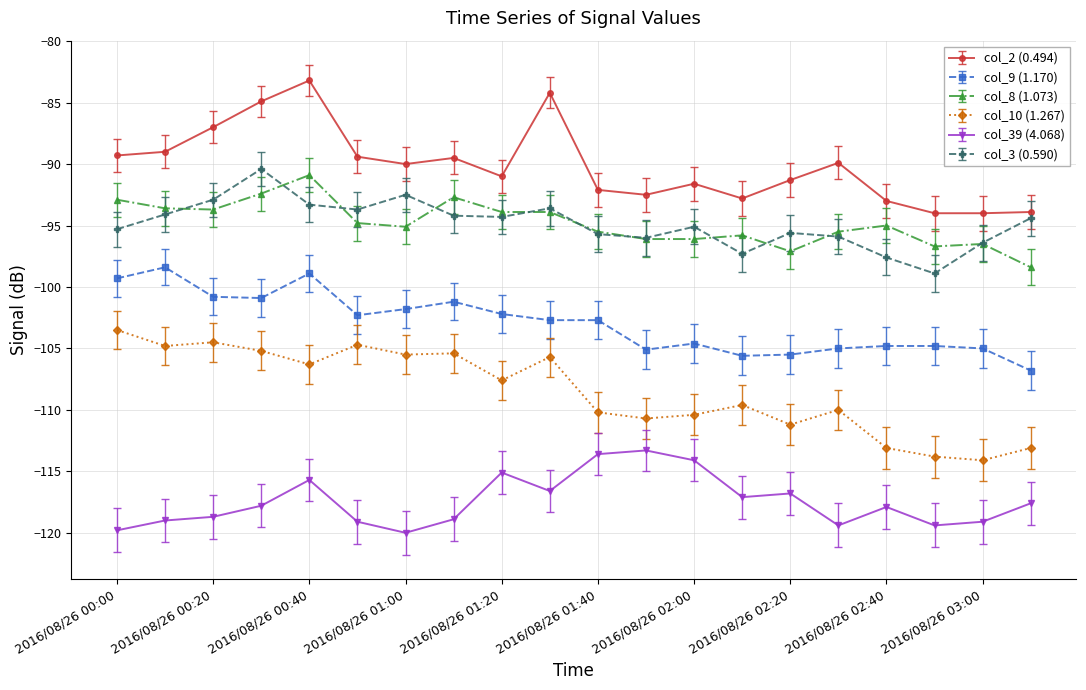

True or false: col_9 (1.170) and col_39 (4.068) cross at least once.

False